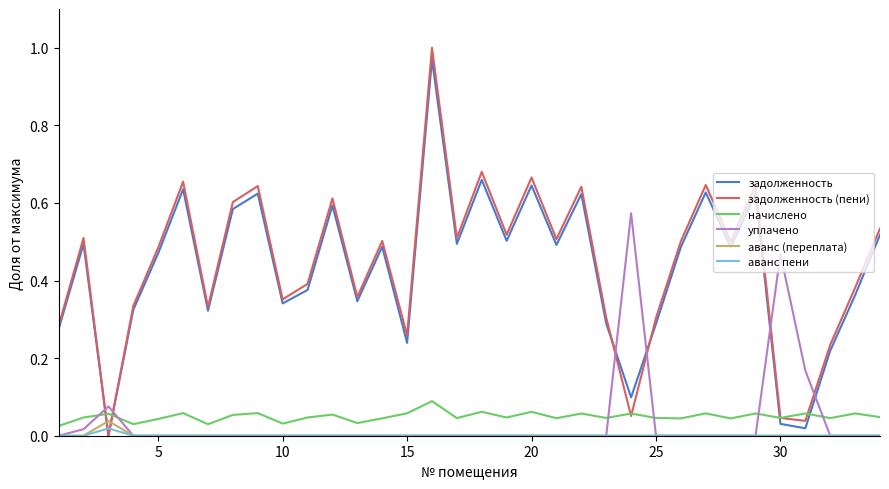

Which series has the widest spread of values?

задолженность (пени)